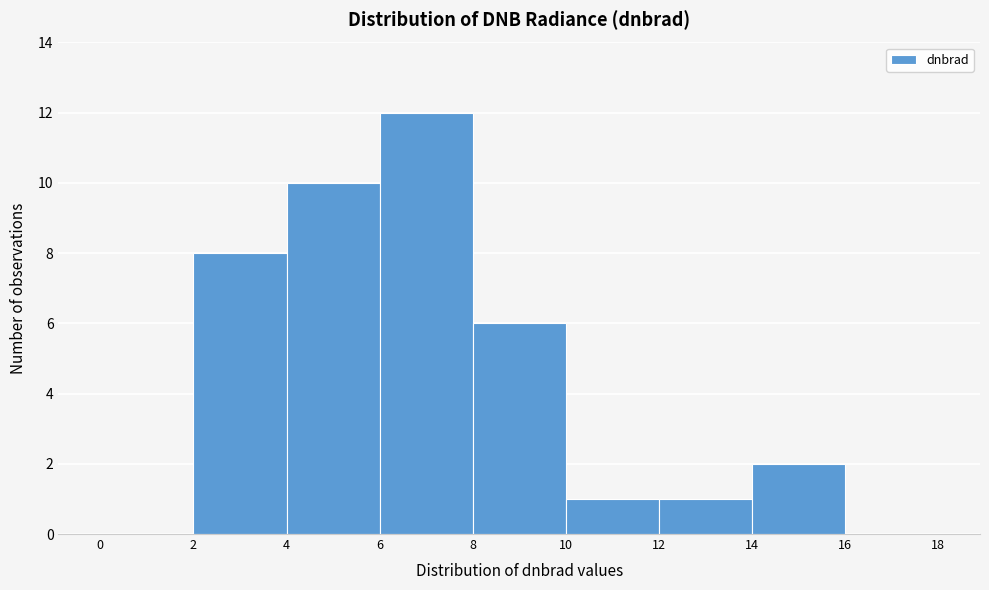

How tall is the bar that spans 6 to 8 on the x-axis? The values are not printed on the chart, so give them approximately, as read against the axis.

12